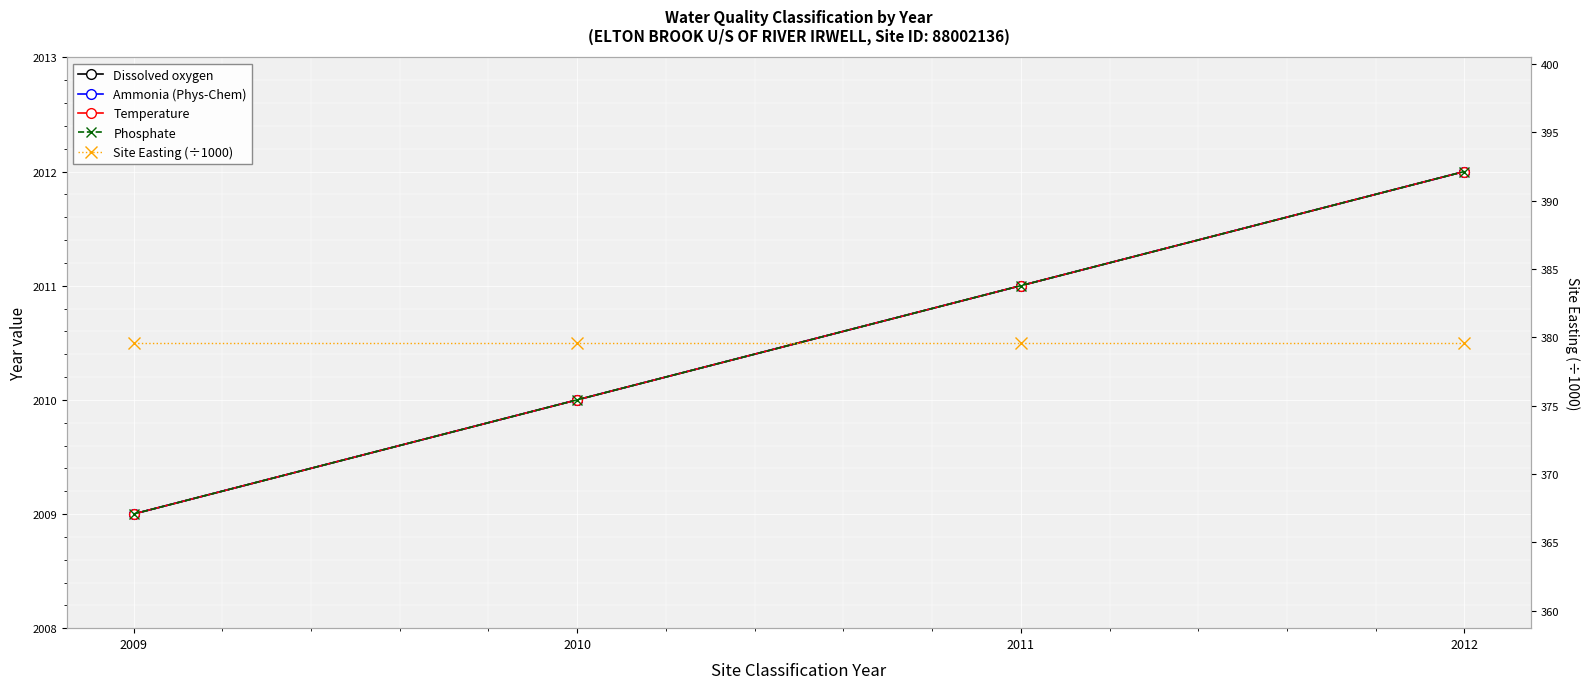

Reading left to right, list all the values displayed in this chart.

Dissolved oxygen: 2009=2009.0	2010=2010.0	2011=2011.0	2012=2012.0
Ammonia (Phys-Chem): 2009=2009.0	2010=2010.0	2011=2011.0	2012=2012.0
Temperature: 2009=2009.0	2010=2010.0	2011=2011.0	2012=2012.0
Phosphate: 2009=2009.0	2010=2010.0	2011=2011.0	2012=2012.0
Site Easting (÷1000): 2009=379.6	2010=379.6	2011=379.6	2012=379.6